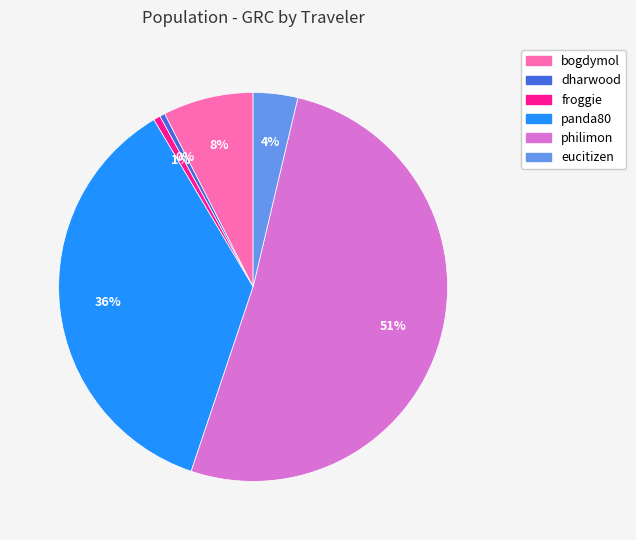

What is the largest slice in the pie chart?

philimon